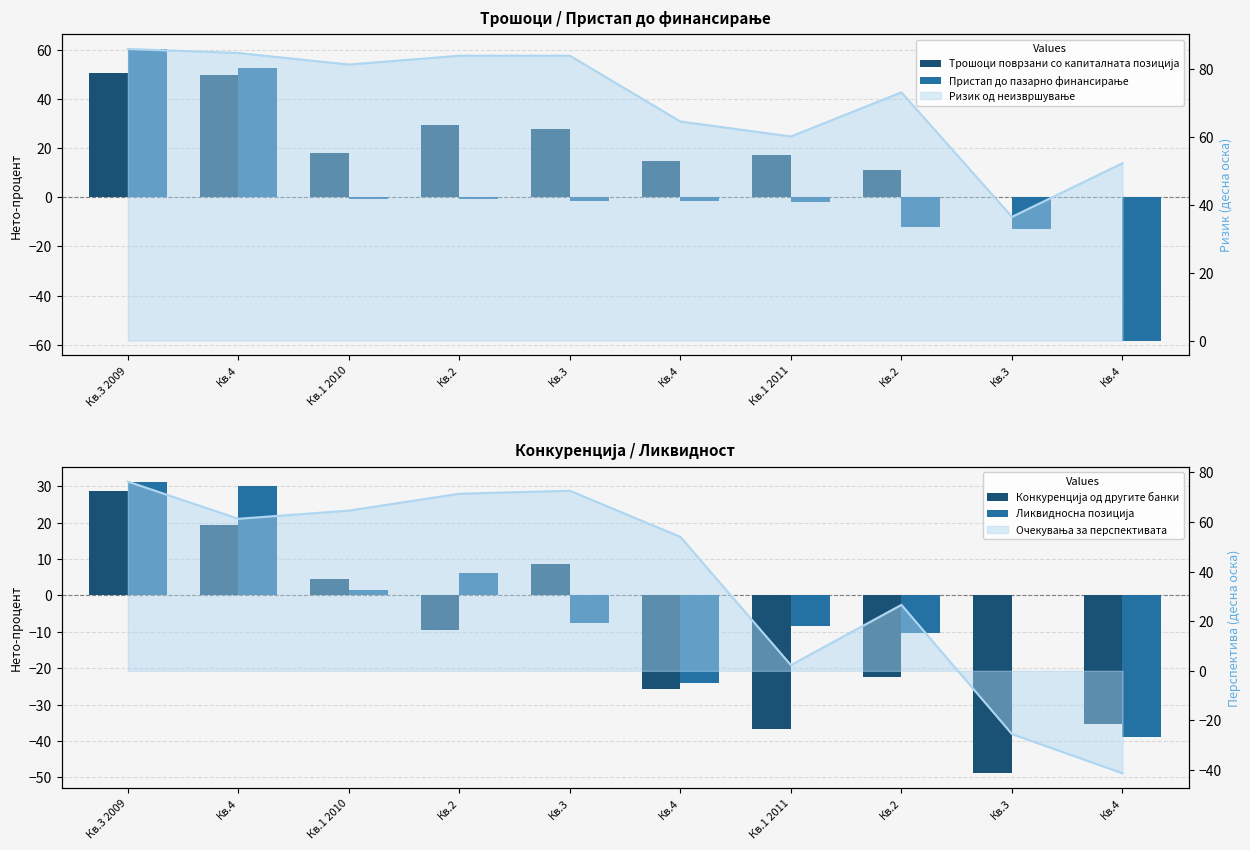

The Конкуренција од другите банки series shows 43.9 at Кв.3 2009. True or false?

False